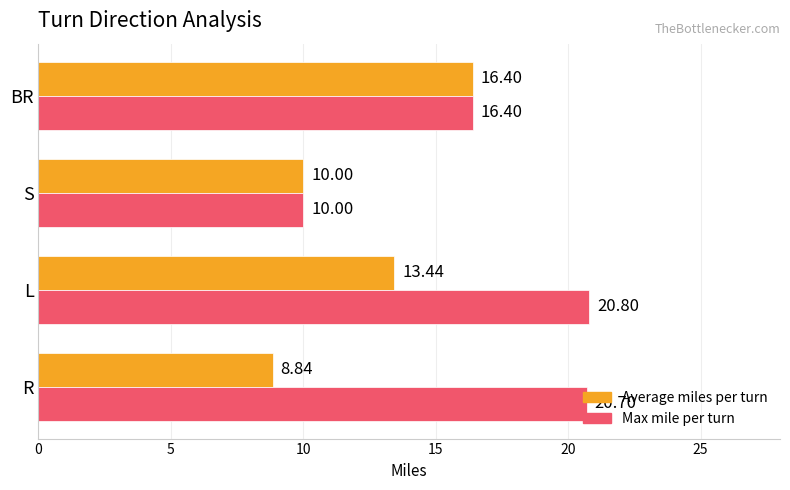

At which category does the chart reach its minimum across all series?

R